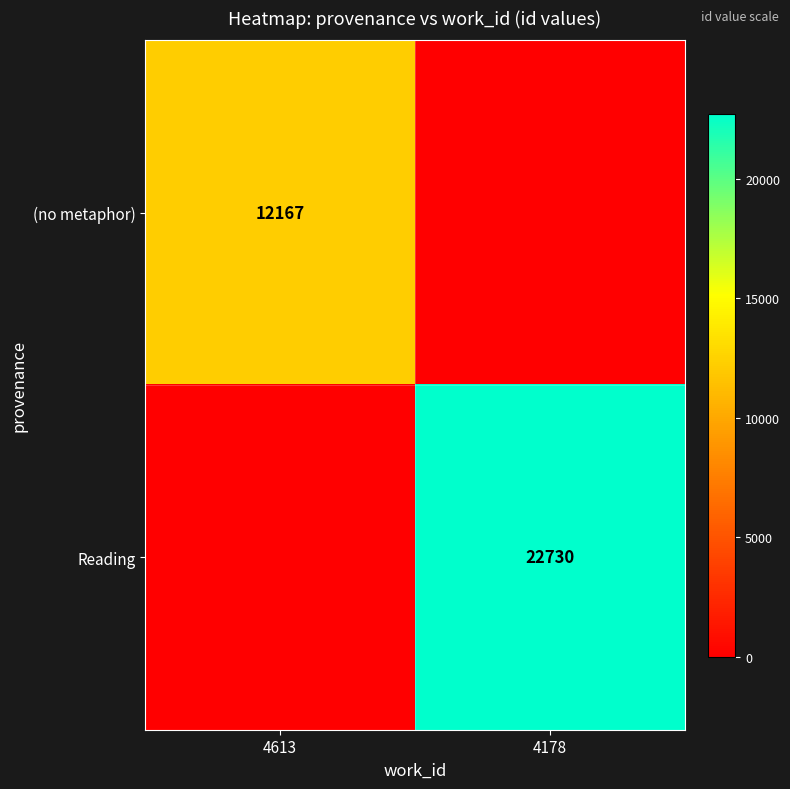

Which category has the lowest value across all series?

4178